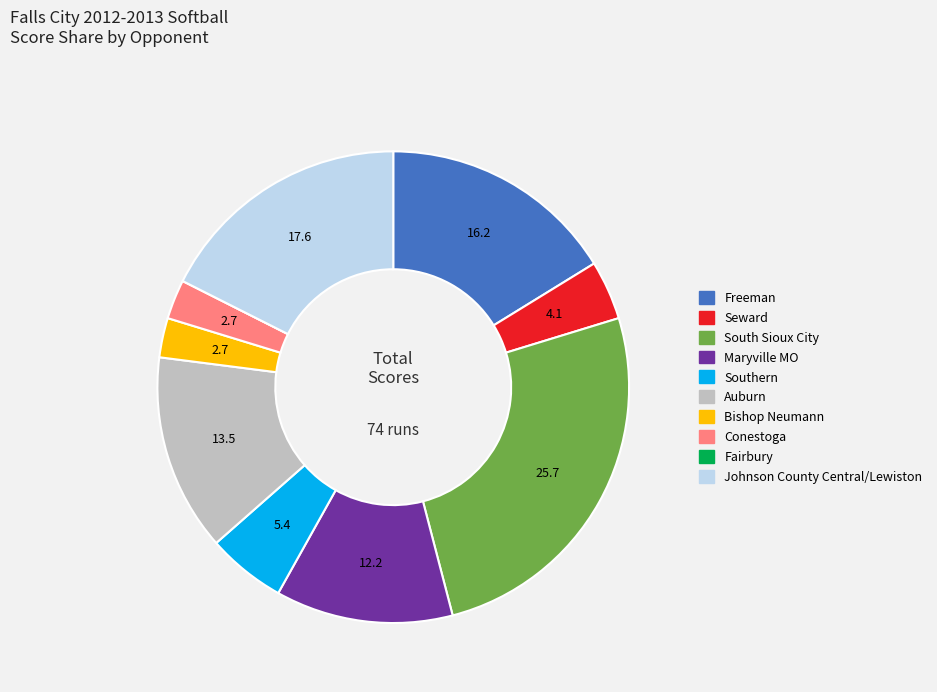

Is the sum of South Sioux City and Bishop Neumann greater than half?

No